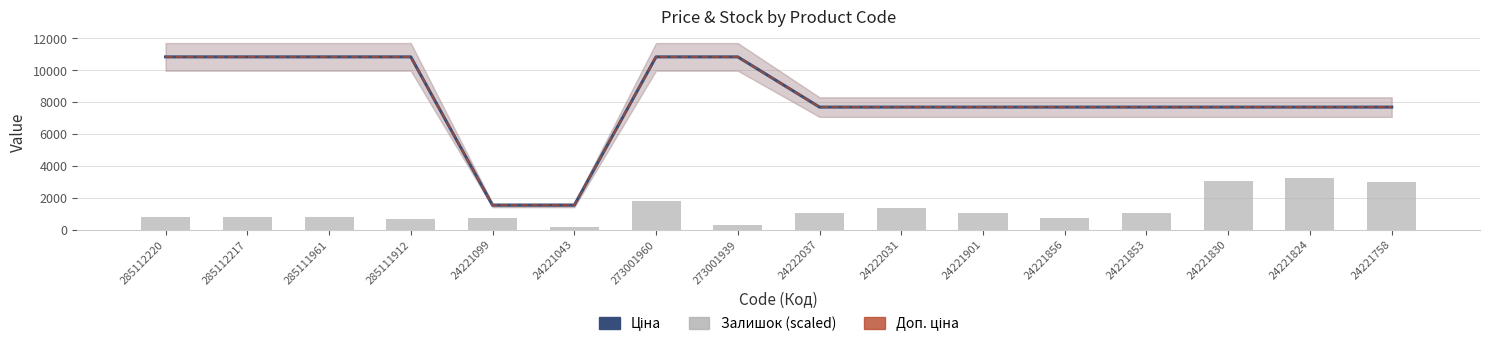

Which series has the largest range (max minus min)?

Ціна